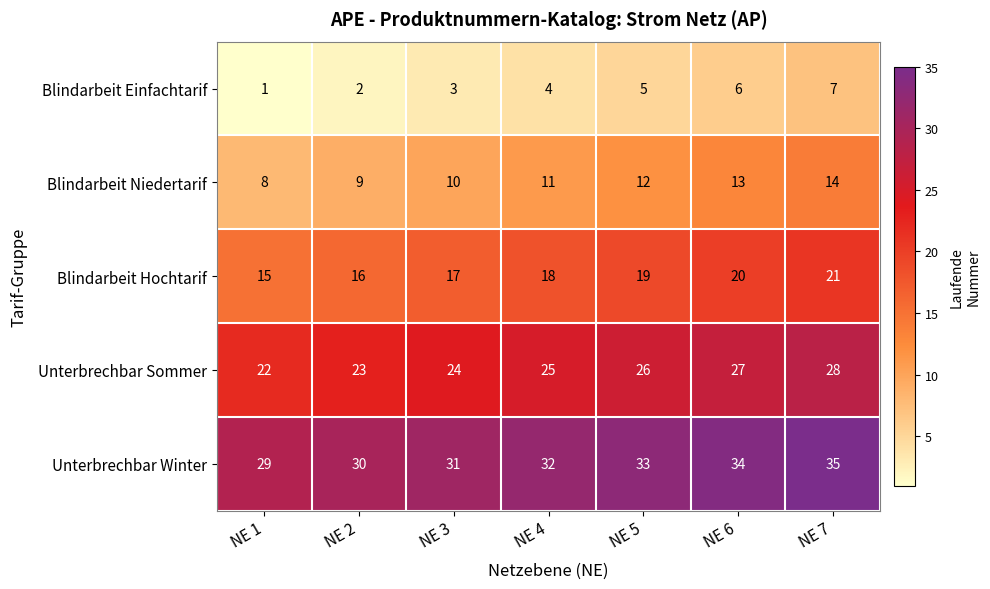

Count the number of data series in this chart.

5